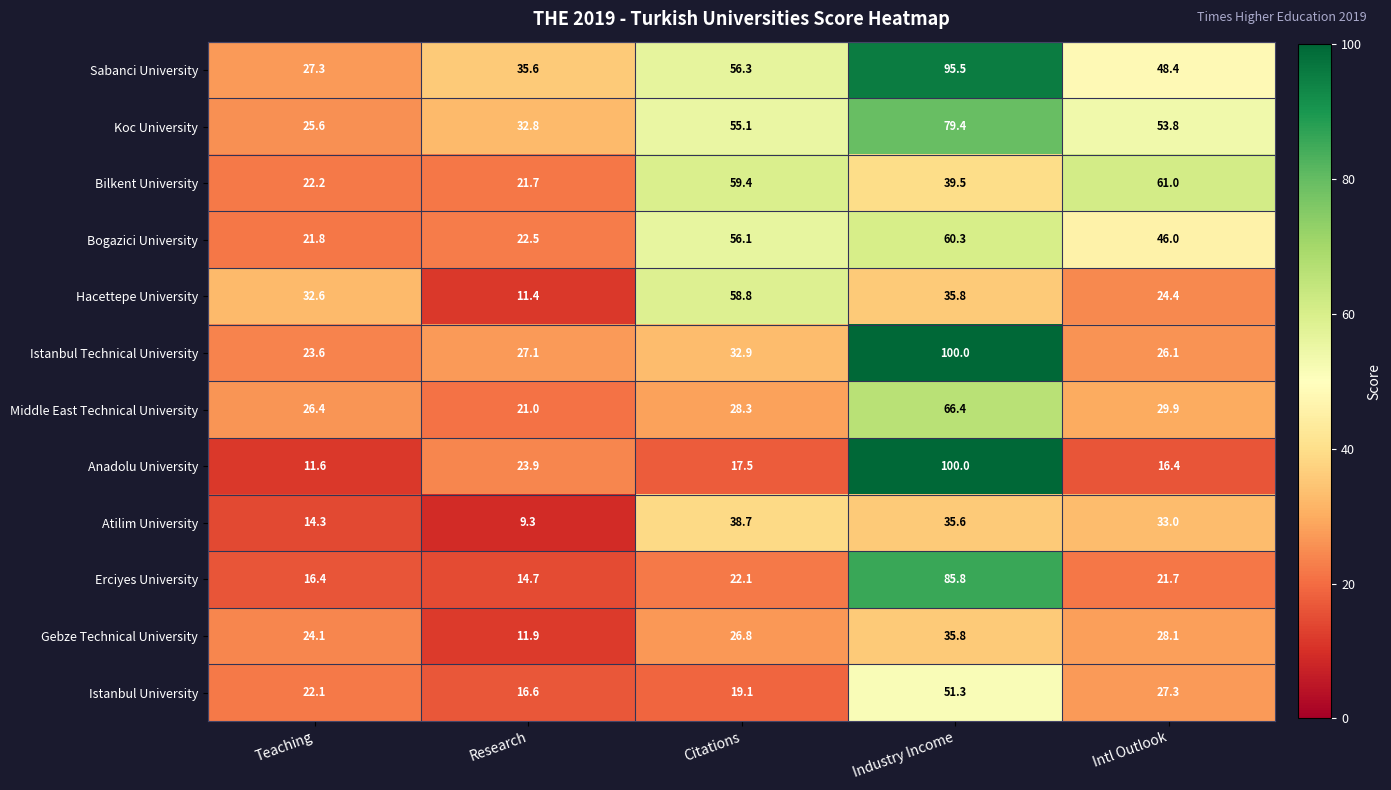

Which series has the widest spread of values?

Anadolu University